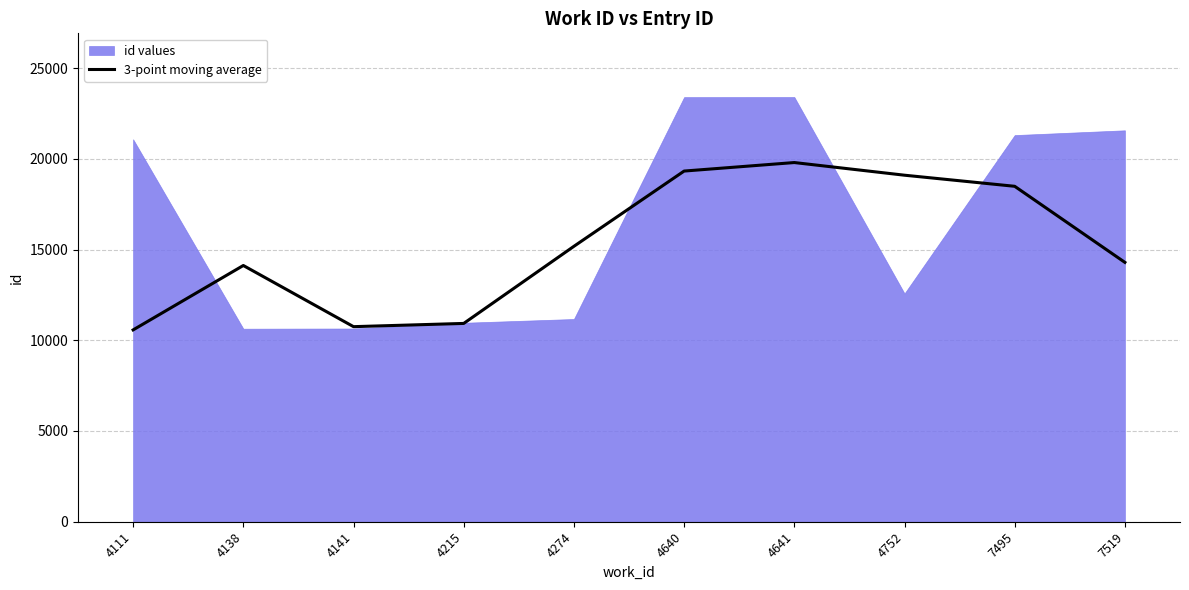

Is it true that the value at 4138 is 14120.0?

True